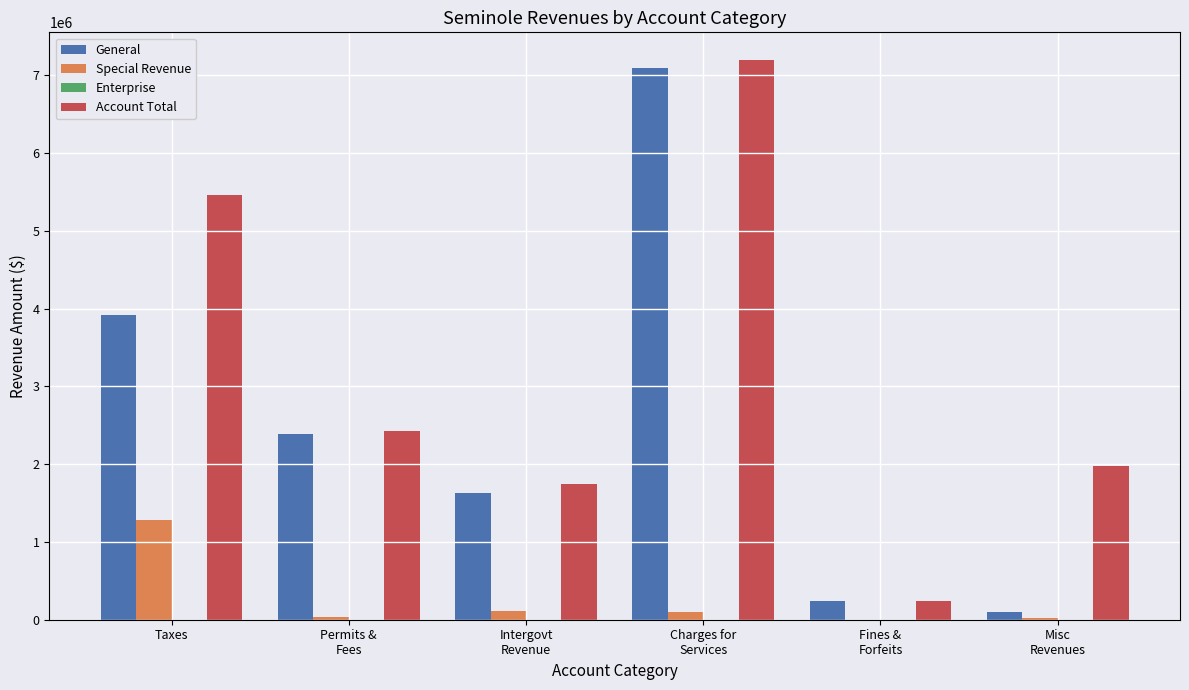

What is the sum of all General values?

15370296